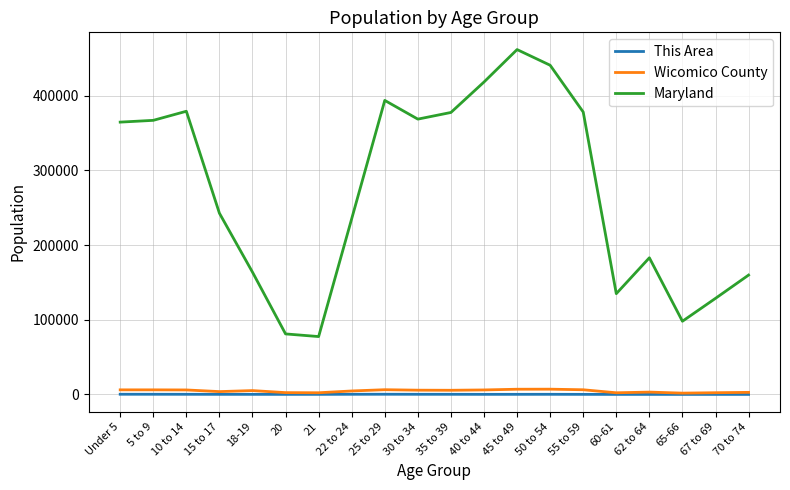

The value of Maryland at 15 to 17 is 242579. True or false?

True